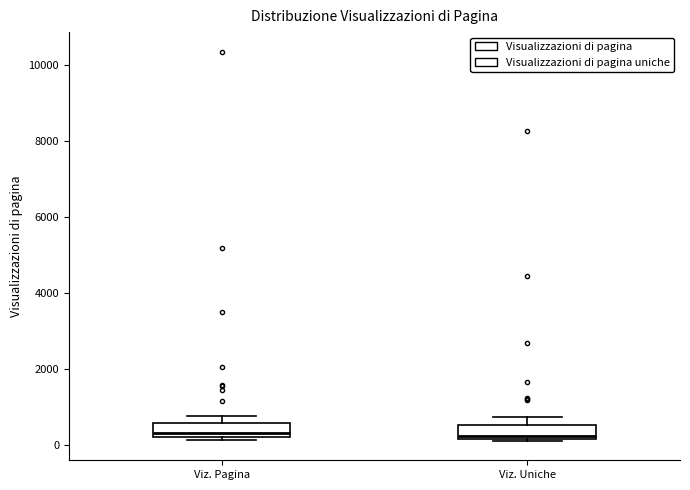

Reading left to right, read every box against the y-axis: the position of its median line, the range the box covers, and the ends of its whiskers. The values are not printed on the chart, so give them approximately, as read against the axis.

Viz. Pagina: median 400, box 200 to 600, whiskers 200 (just below the box's lower edge) to 800
Viz. Uniche: median 200 (just above the box's lower edge), box 200 to 600, whiskers 200 to 800